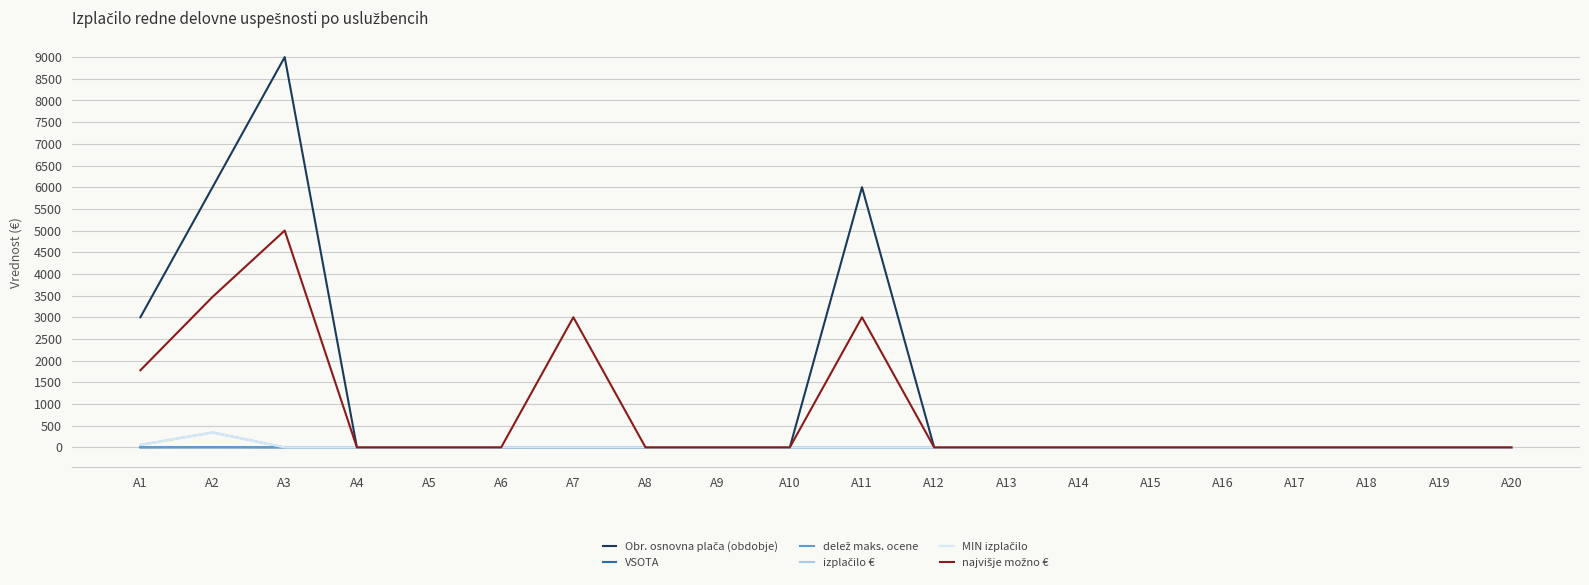

Rank the series by their maximum value, from lowest to highest.

delež maks. ocene, VSOTA, izplačilo €, MIN izplačilo, najvišje možno €, Obr. osnovna plača (obdobje)